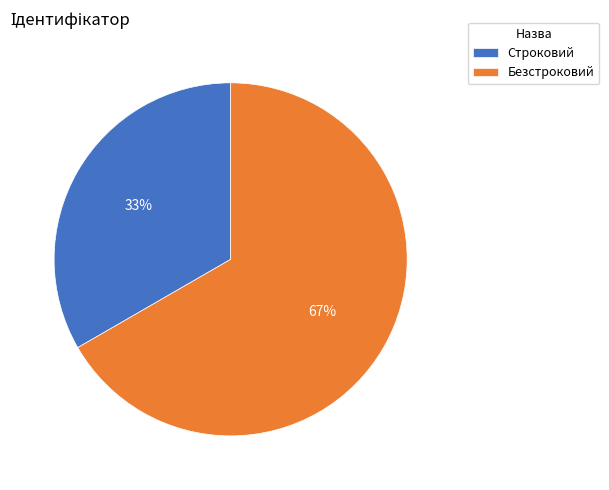

True or false: Строковий accounts for 42% of the total.

False